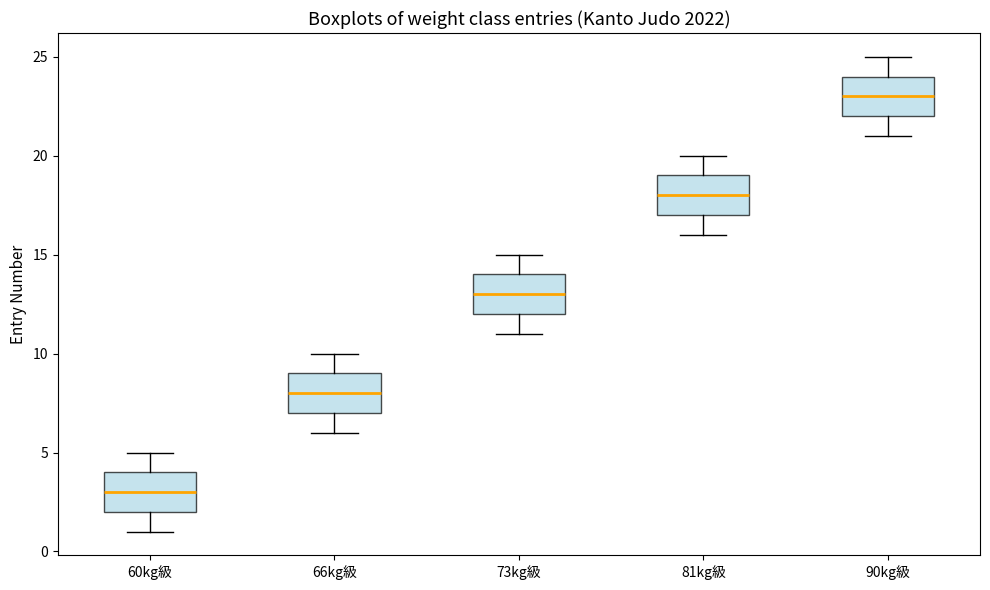

Reading left to right, transcribe this box plot: for each box, give where its median line is, the range the box spans, and where its two whiskers end, as read against the y-axis. The values are not printed on the chart, so give them approximately, as read against the axis.

60kg級: median 3, box 2 to 4, whiskers 1 to 5
66kg級: median 8, box 7 to 9, whiskers 6 to 10
73kg級: median 13, box 12 to 14, whiskers 11 to 15
81kg級: median 18, box 17 to 19, whiskers 16 to 20
90kg級: median 23, box 22 to 24, whiskers 21 to 25